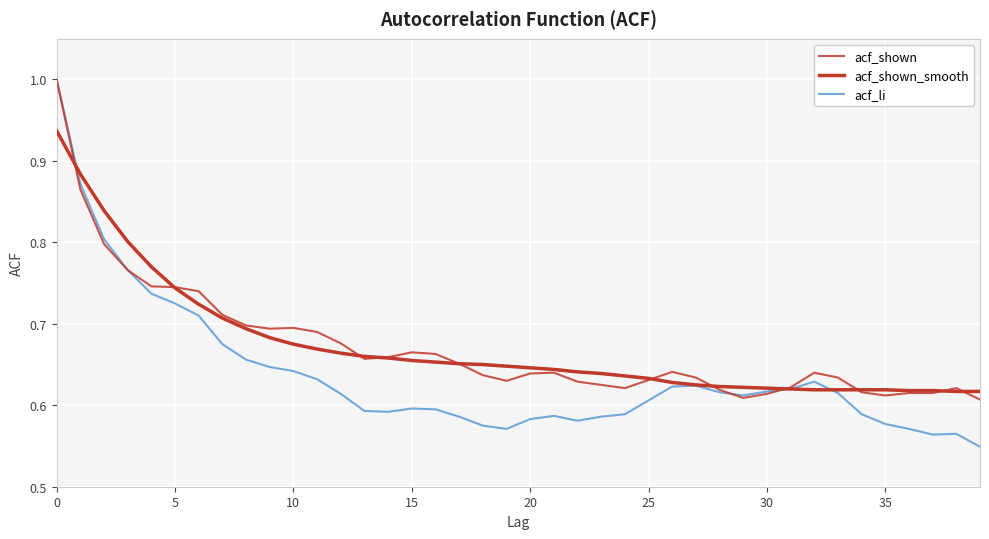

What is the value of the acf_shown_smooth point at the 14th from the left?

0.7